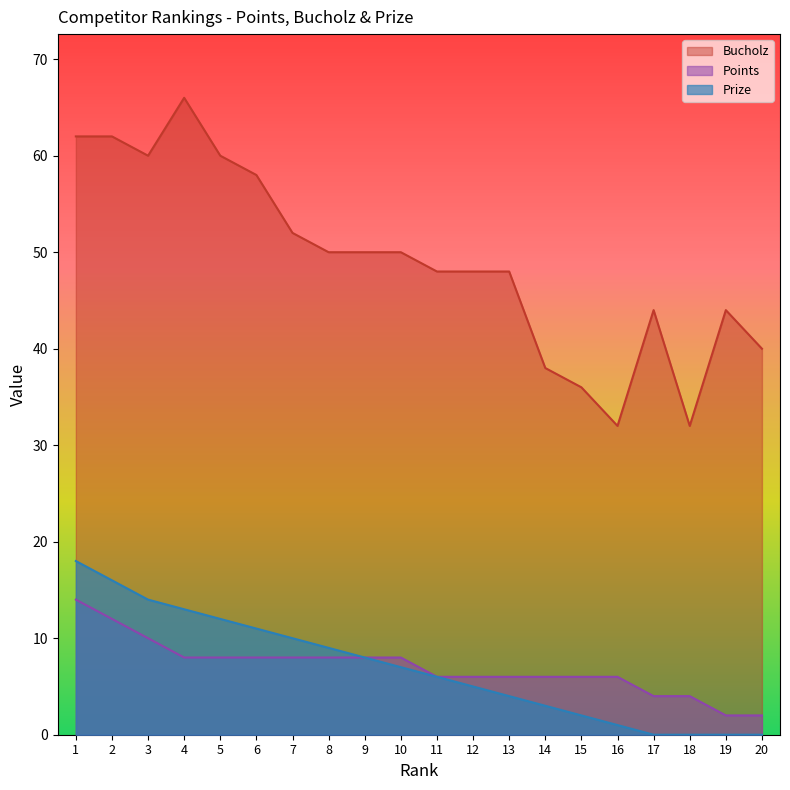

True or false: Points has more than 0 points higher than both neighbors.

False